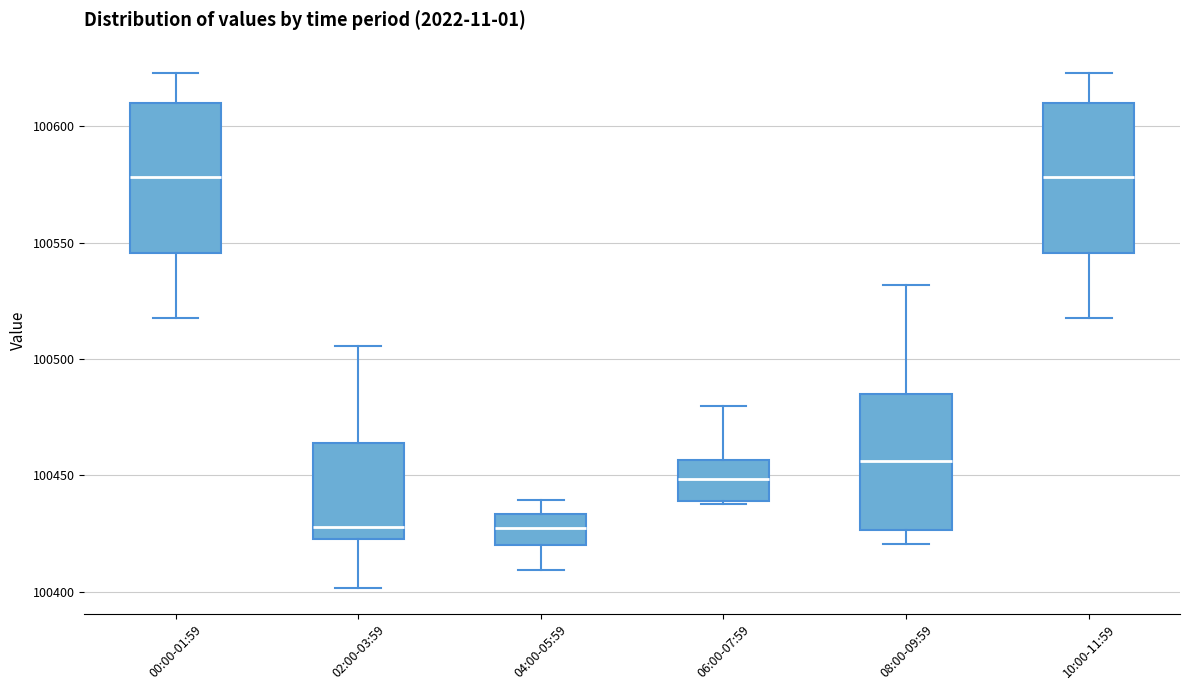

Reading left to right, read every box against the y-axis: the position of its median line, the range the box covers, and the ends of its whiskers. The values are not printed on the chart, so give them approximately, as read against the axis.

00:00-01:59: median 100580, box 100545 to 100610, whiskers 100520 to 100625
02:00-03:59: median 100430, box 100425 to 100465, whiskers 100400 to 100505
04:00-05:59: median 100430, box 100420 to 100435, whiskers 100410 to 100440
06:00-07:59: median 100450, box 100440 to 100455, whiskers 100440 to 100480
08:00-09:59: median 100455, box 100425 to 100485, whiskers 100420 to 100530
10:00-11:59: median 100580, box 100545 to 100610, whiskers 100520 to 100625